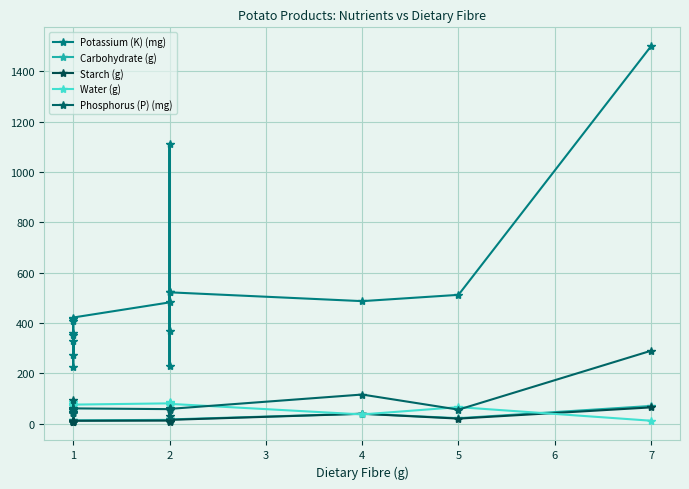

Which series has the largest range (max minus min)?

Potassium (K) (mg)